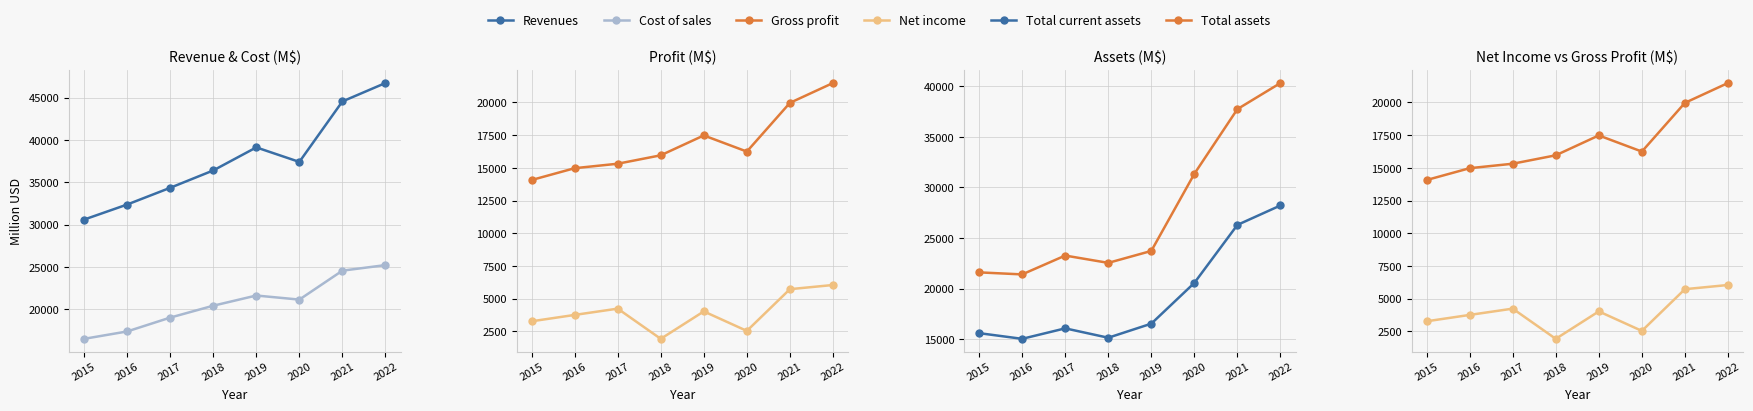

True or false: Gross profit has a value of 16241 at 2020.

True